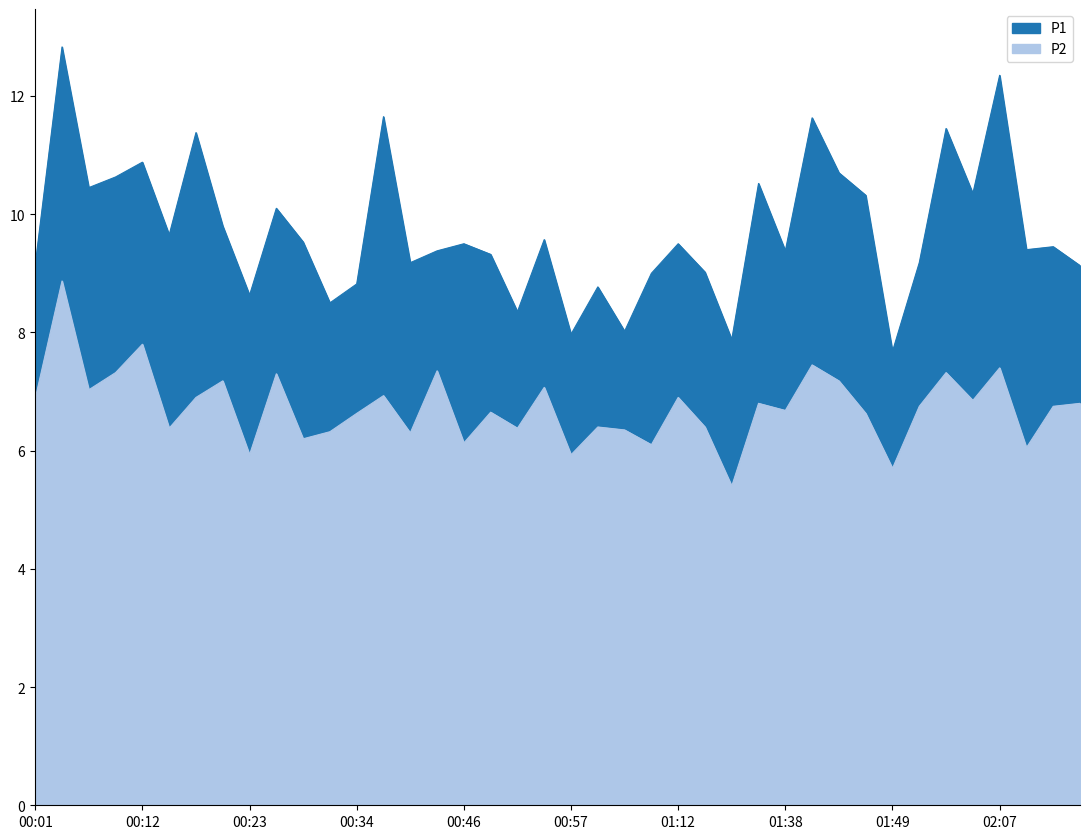

Reading left to right, extract all data points from this chart.

P1: 9.2	12.8	10.4	10.6	10.9	9.7	11.4	9.8	8.6	10.1	9.5	8.5	8.8	11.7	9.2	9.4	9.5	9.3	8.3	9.6	8.0	8.8	8.0	9.0	9.5	9.0	7.9	10.5	9.4	11.6	10.7	10.3	7.7	9.2	11.4	10.3	12.3	9.4	9.4	9.1
P2: 6.9	8.9	7.0	7.3	7.8	6.4	6.9	7.2	5.9	7.3	6.2	6.3	6.6	6.9	6.3	7.3	6.1	6.7	6.4	7.1	5.9	6.4	6.3	6.1	6.9	6.4	5.4	6.8	6.7	7.5	7.2	6.6	5.7	6.8	7.3	6.8	7.4	6.0	6.8	6.8